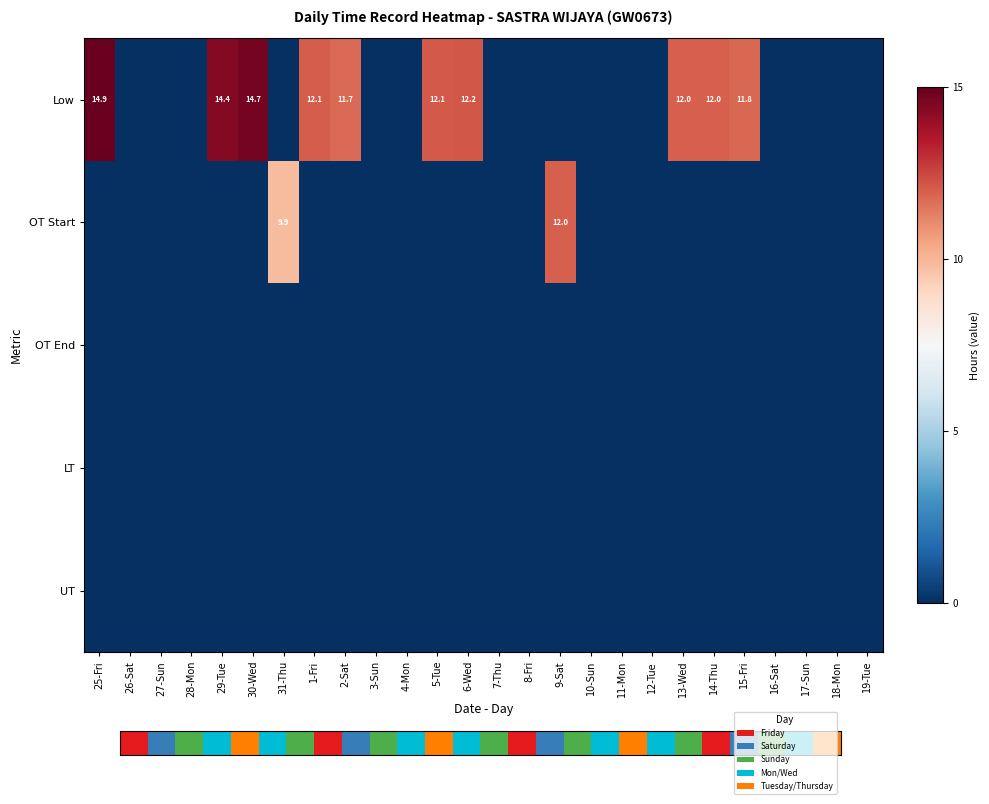

The LT series shows 0.0 at 27-Sun. True or false?

True